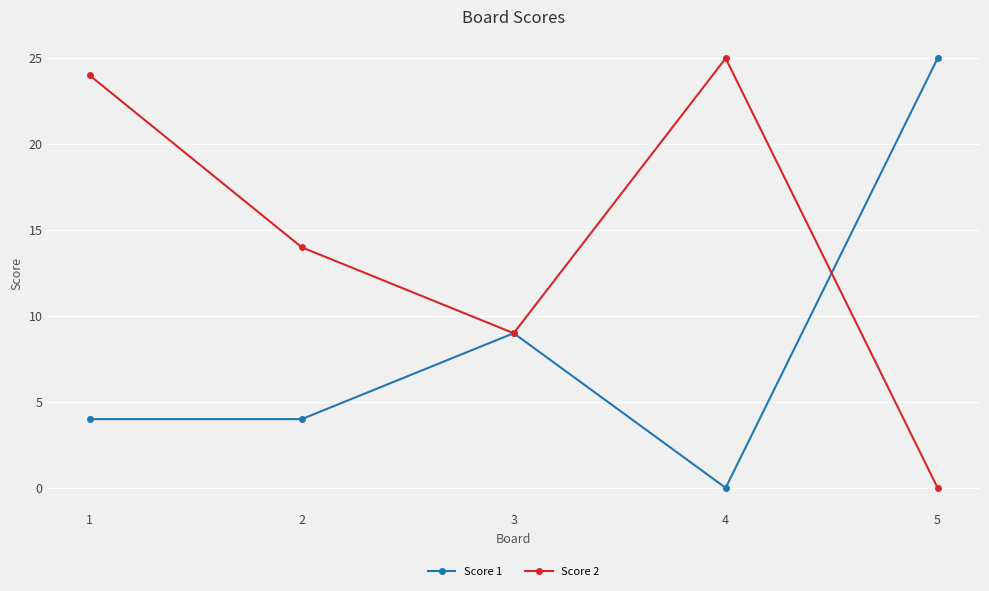

What is the difference between the second highest and second lowest values in the Score 1 series?

5